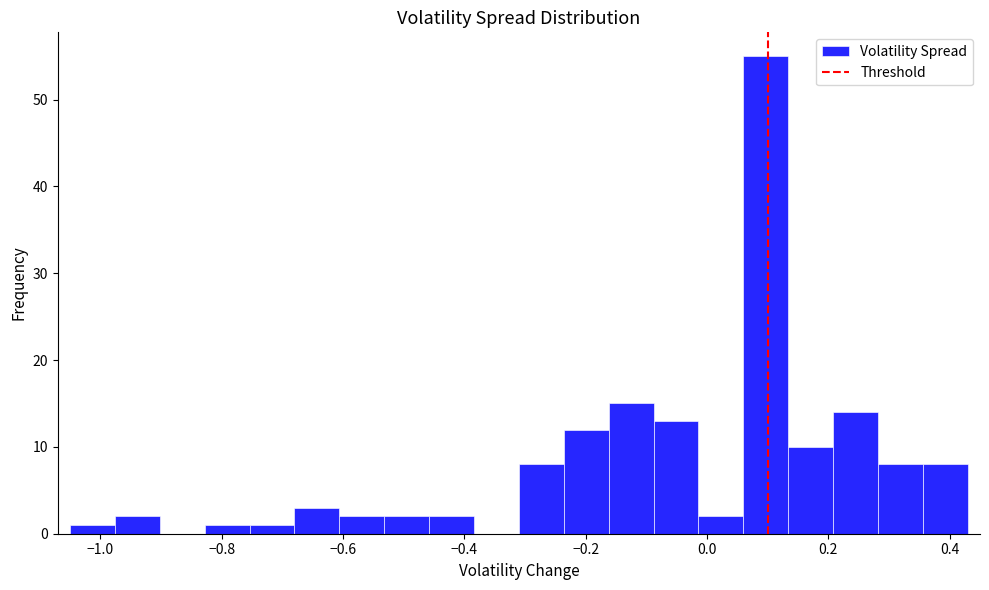

Around what value on the x-axis is the tallest bar? Give the approximate position of its centre, as read against the axis.

0.10